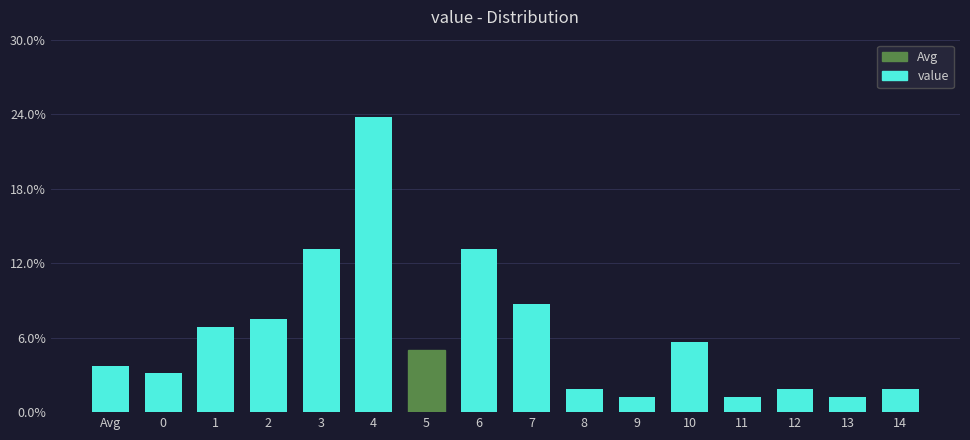

Which label corresponds to the largest value in the chart?

4